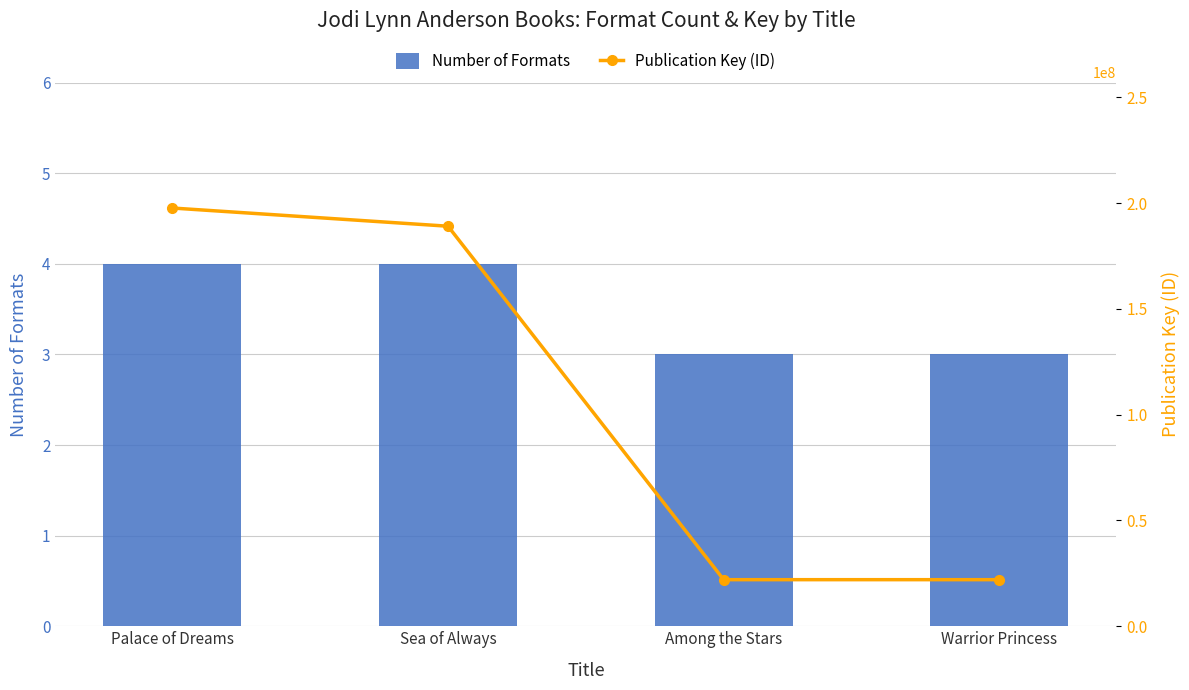

What is the sum of all Number of Formats values?

14